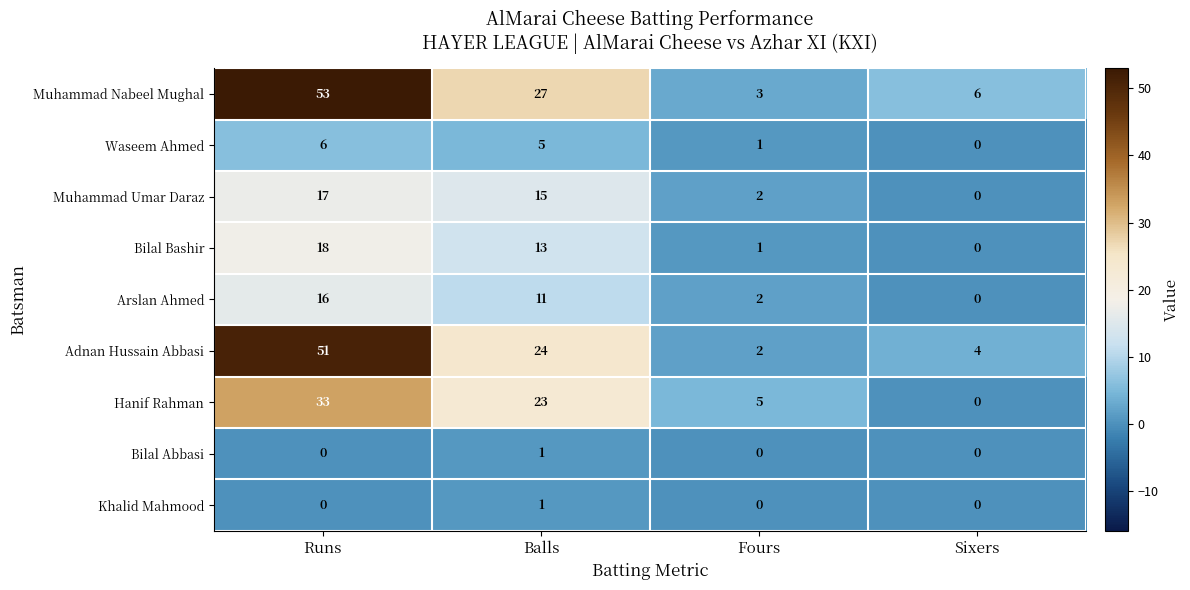

Which category has the lowest value in the Muhammad Umar Daraz series?

Sixers